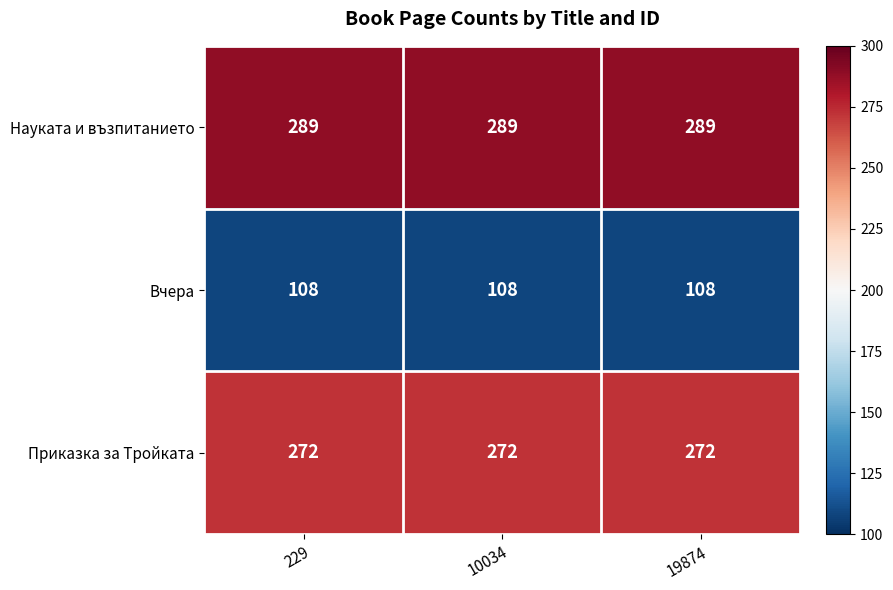

True or false: Вчера has a value of 108 at 10034.

True